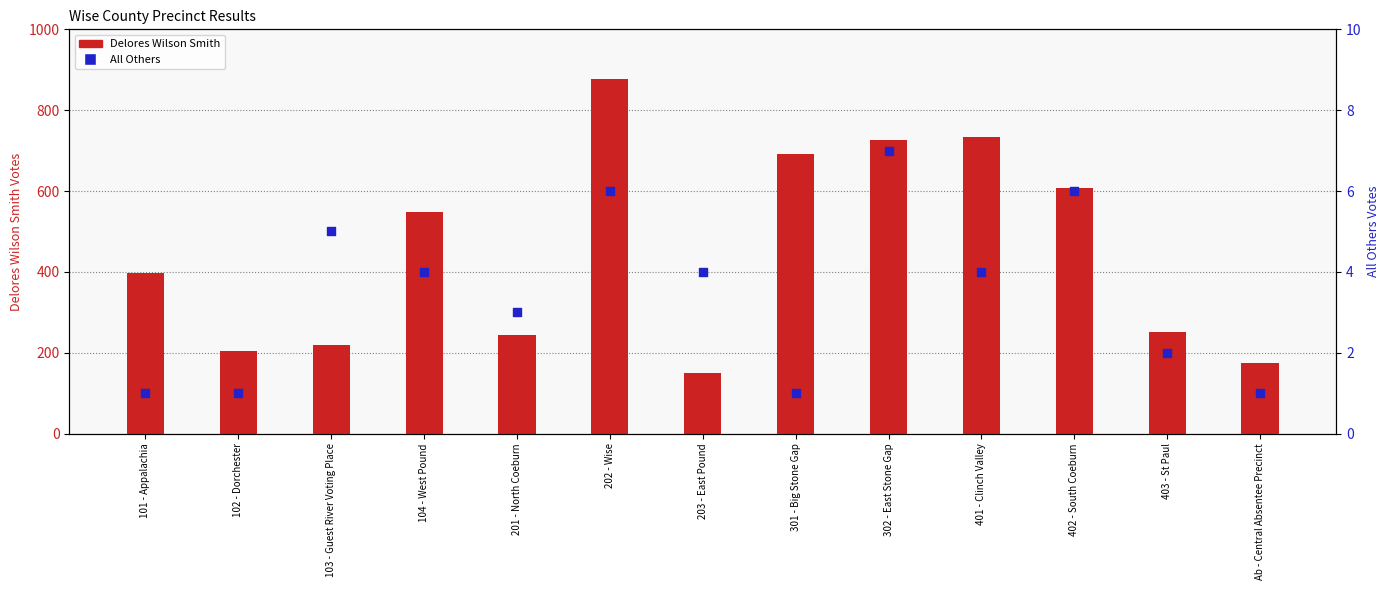

Which series contains the lowest Y value?

All Others